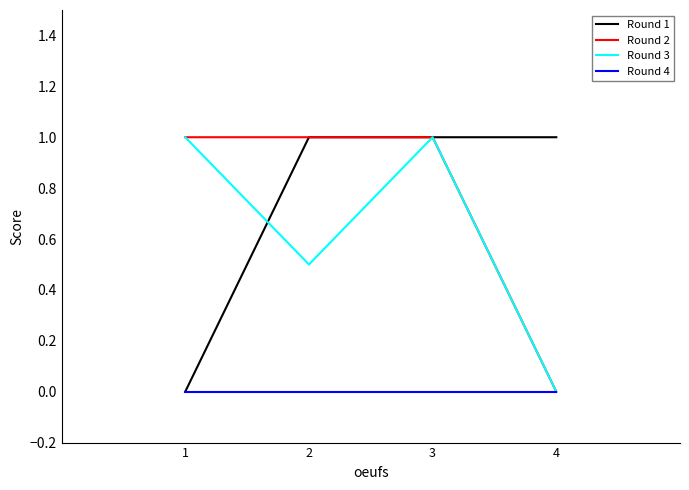

What is the maximum value shown in the chart?

1.0